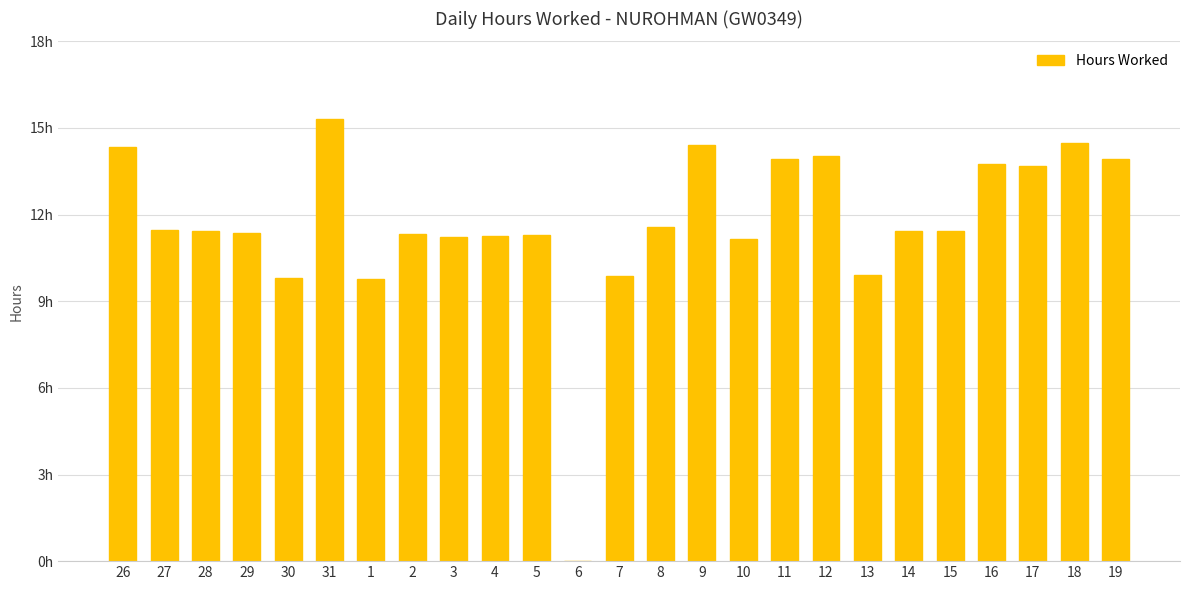

At which label is the value closest to 7?

1